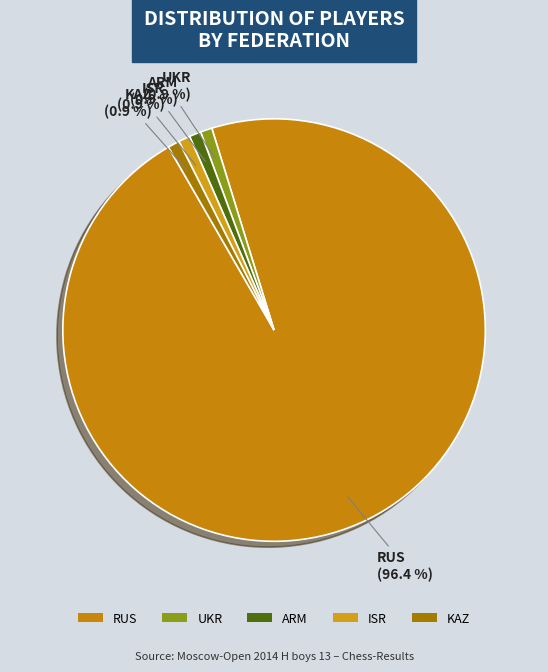

Which category has the biggest portion of the pie?

RUS